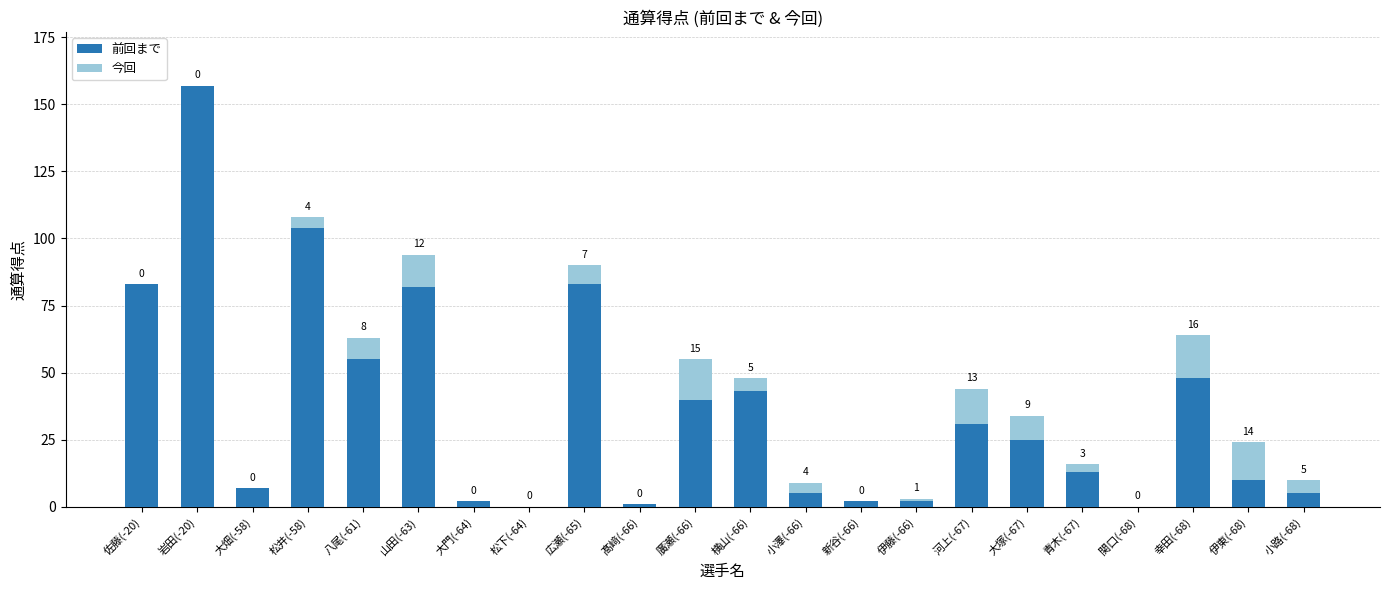

What is the difference between the 前回まで values at 廣瀬(-66) and 松下(-64)?

40